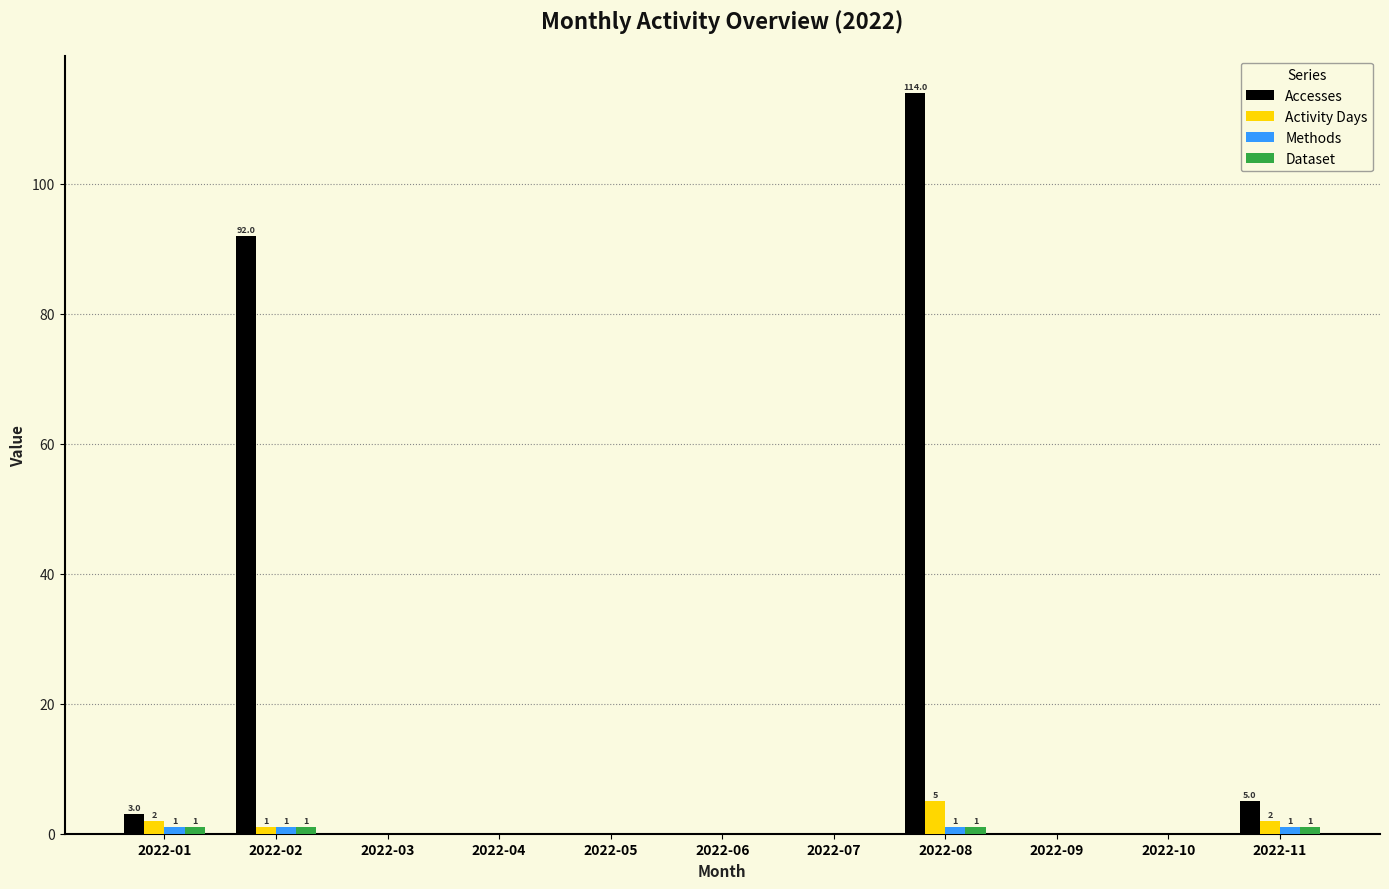

Which series changed the most between 2022-06 and 2022-11?

Accesses